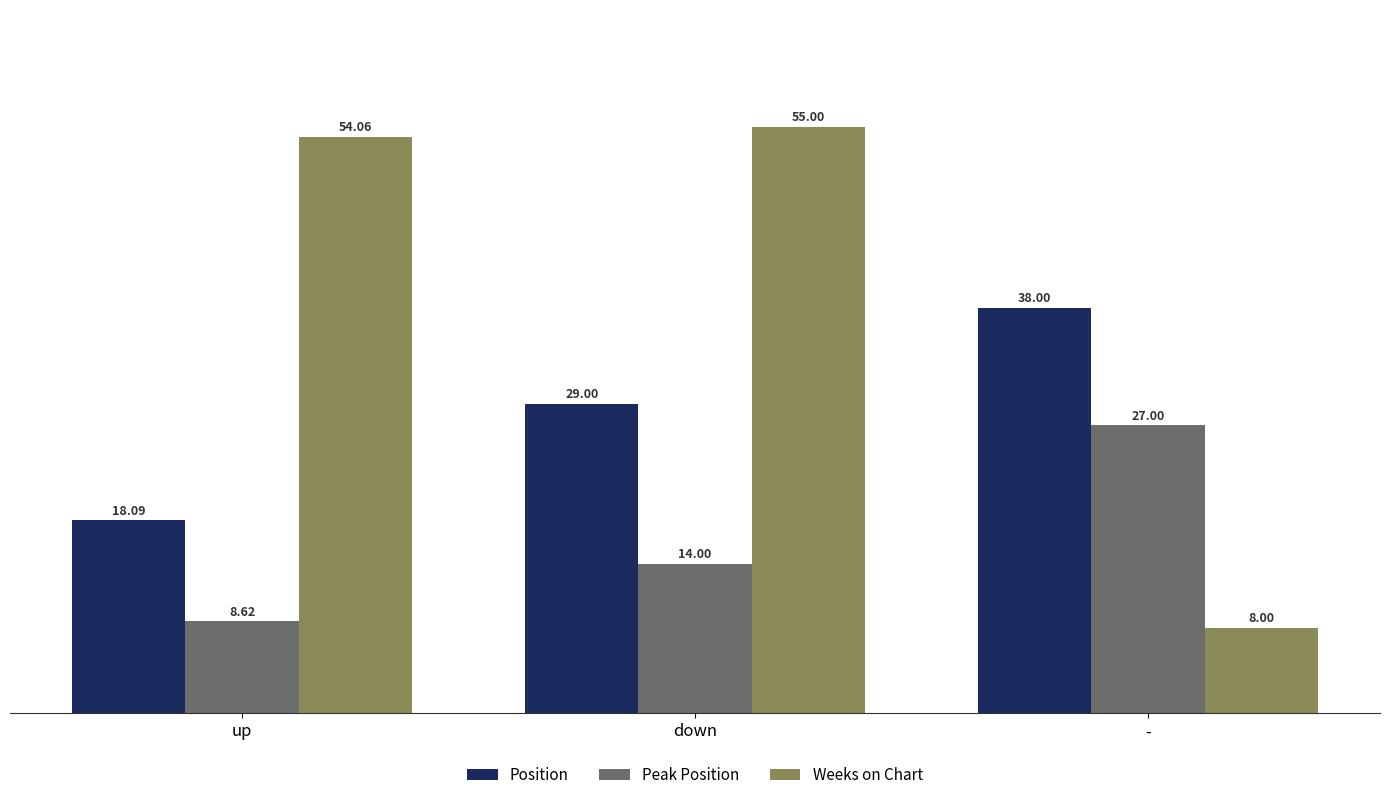

At which category does the chart reach its peak across all series?

down